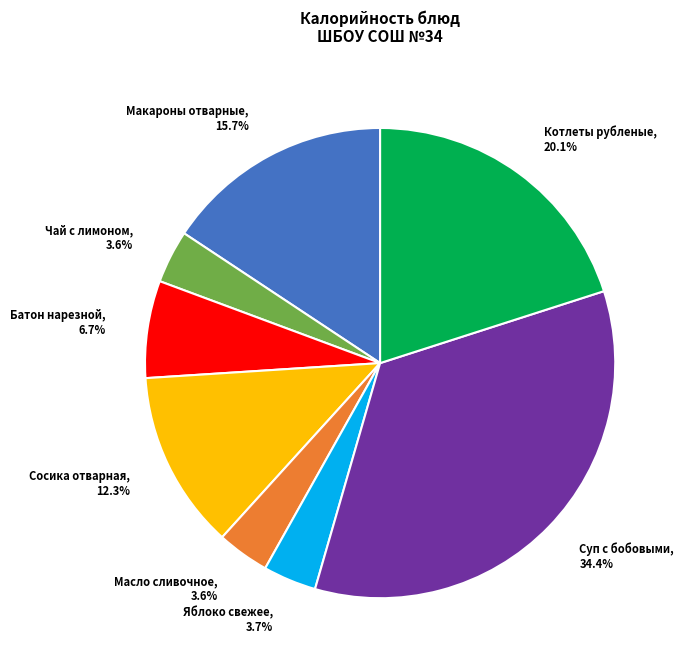

To the nearest percent, what percentage of the pie is Суп с бобовыми?

34%